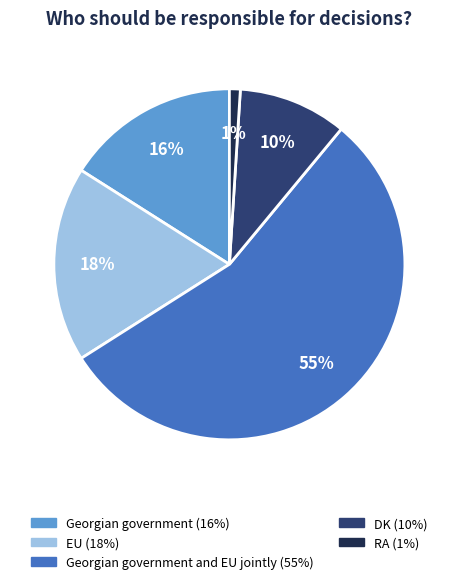

To the nearest percent, what is the average slice percentage?

20%